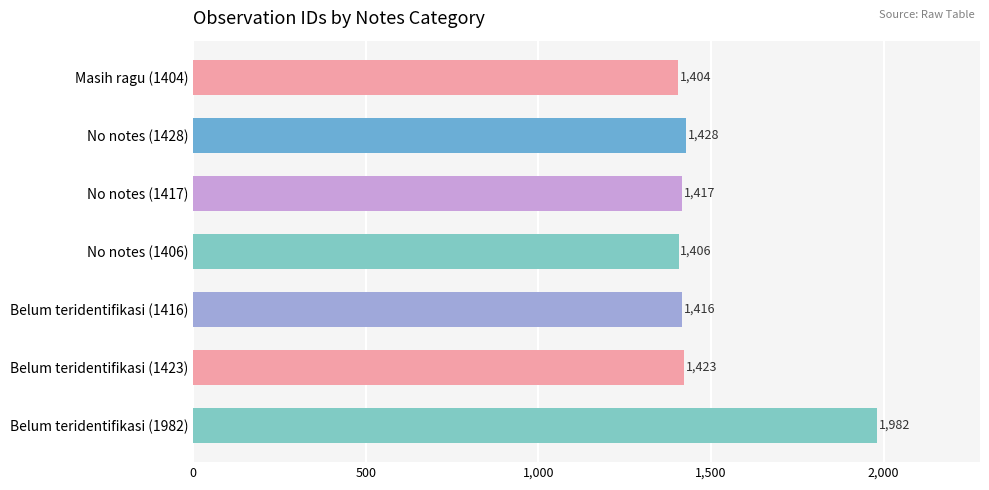

What is the greatest value displayed?

1982